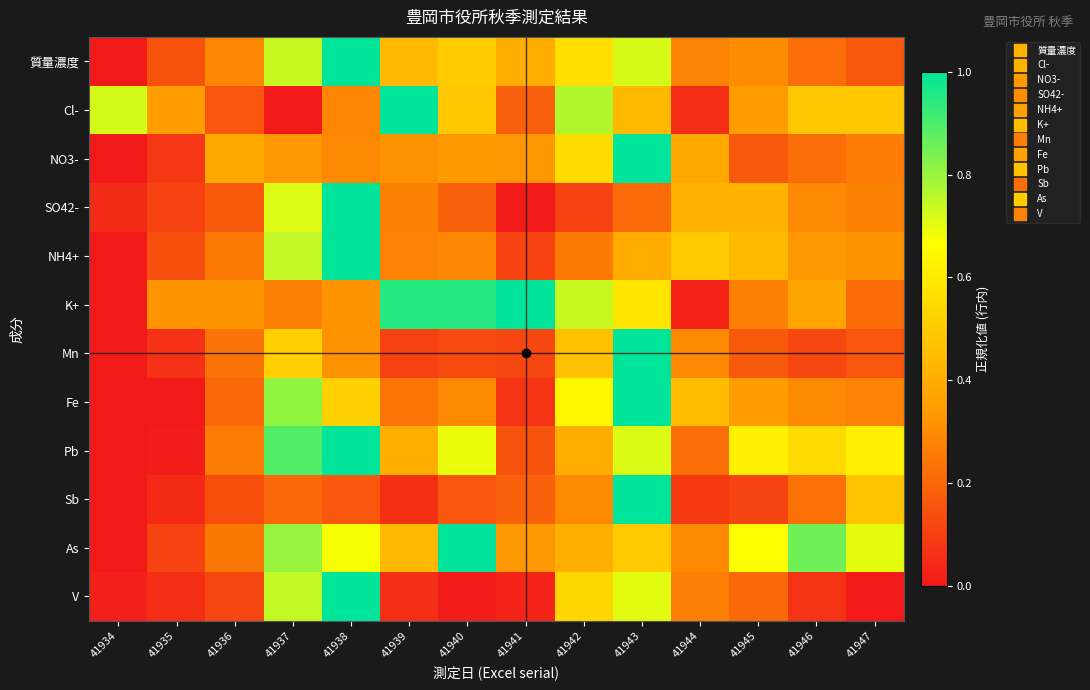

At how many categories does at least one series exceed 0?

14